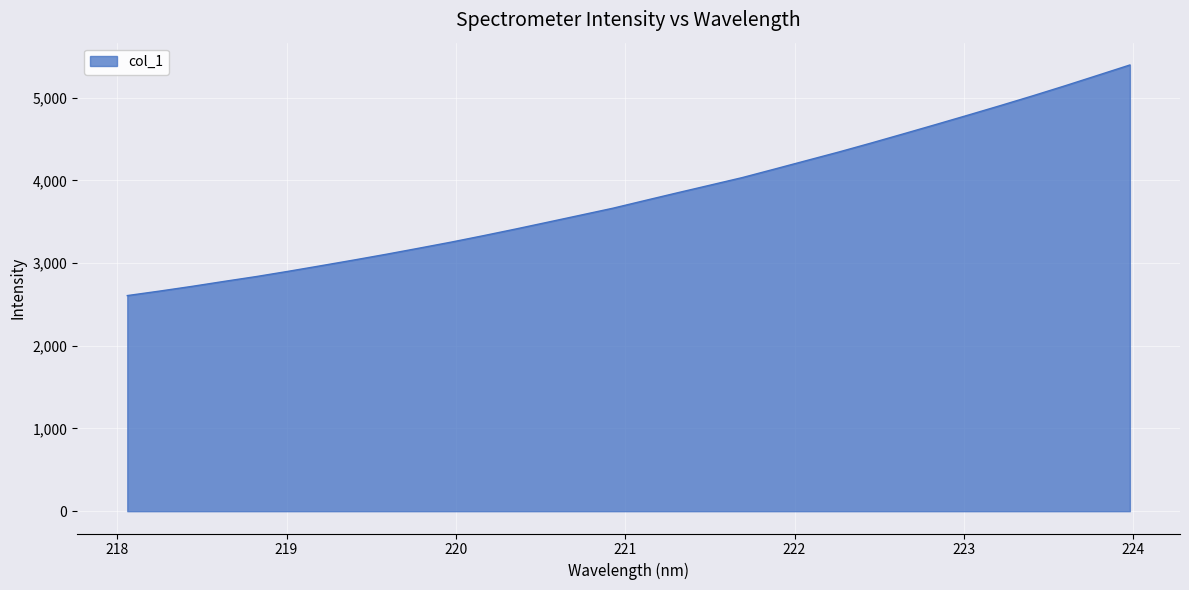

What is the average value?

3814.4